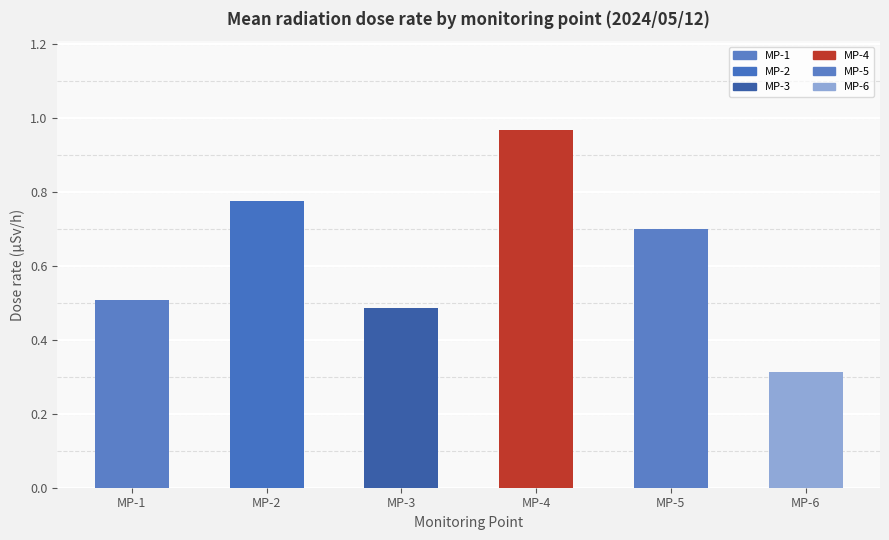

Which label corresponds to the largest value in the chart?

MP-4